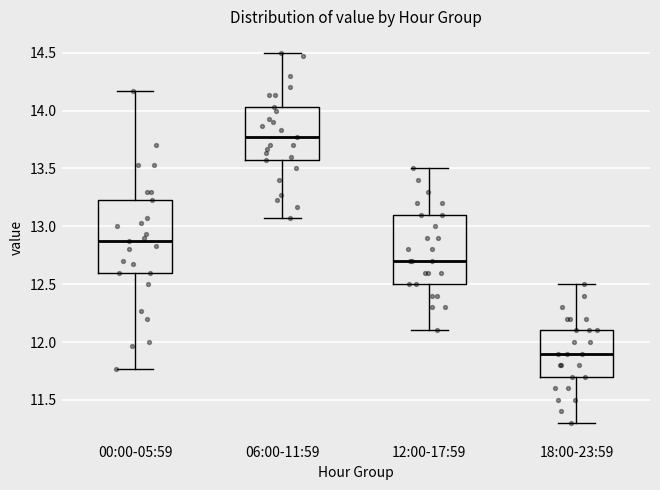

Reading left to right, transcribe this box plot: for each box, give where its median line is, the range the box spans, and where its two whiskers end, as read against the y-axis. The values are not printed on the chart, so give them approximately, as read against the axis.

00:00-05:59: median 12.85, box 12.60 to 13.25, whiskers 11.75 to 14.15
06:00-11:59: median 13.75, box 13.55 to 14.05, whiskers 13.05 to 14.50
12:00-17:59: median 12.70, box 12.50 to 13.10, whiskers 12.10 to 13.50
18:00-23:59: median 11.90, box 11.70 to 12.10, whiskers 11.30 to 12.50